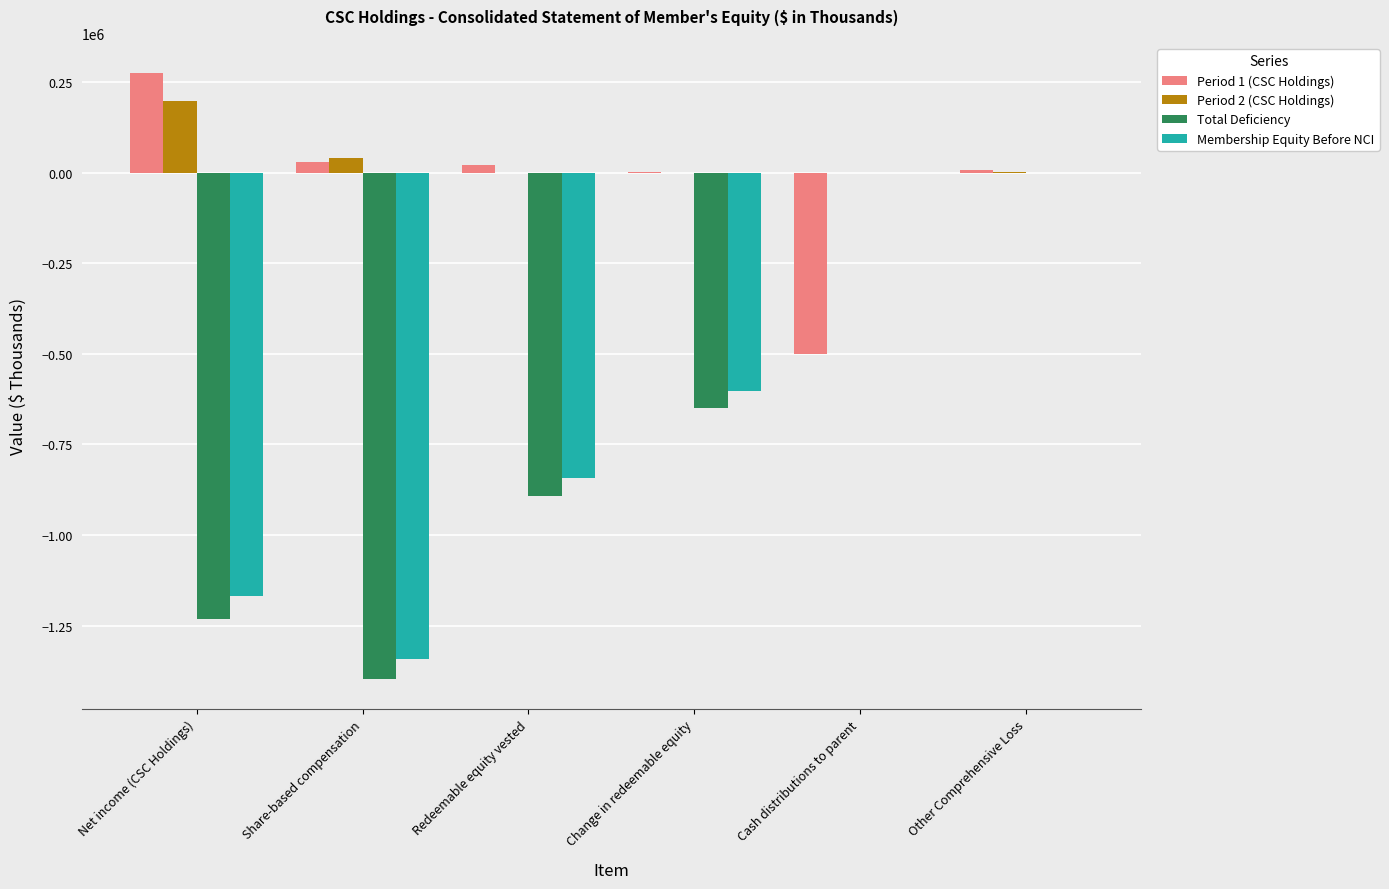

What is the sum of the Total Deficiency values at Net income (CSC Holdings) and Change in redeemable equity?

-1879404